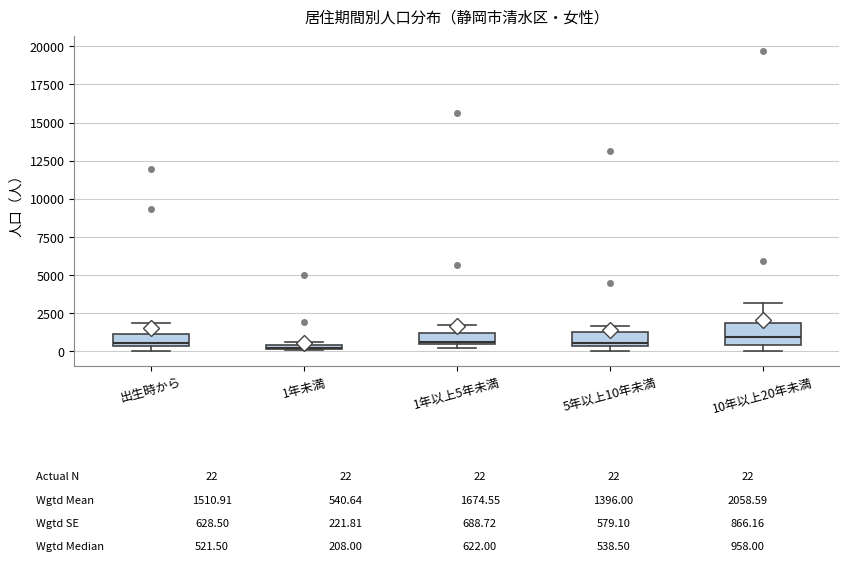

Comparing the boxes themselves (not the whiskers), which one is the tallest?

10年以上20年未満